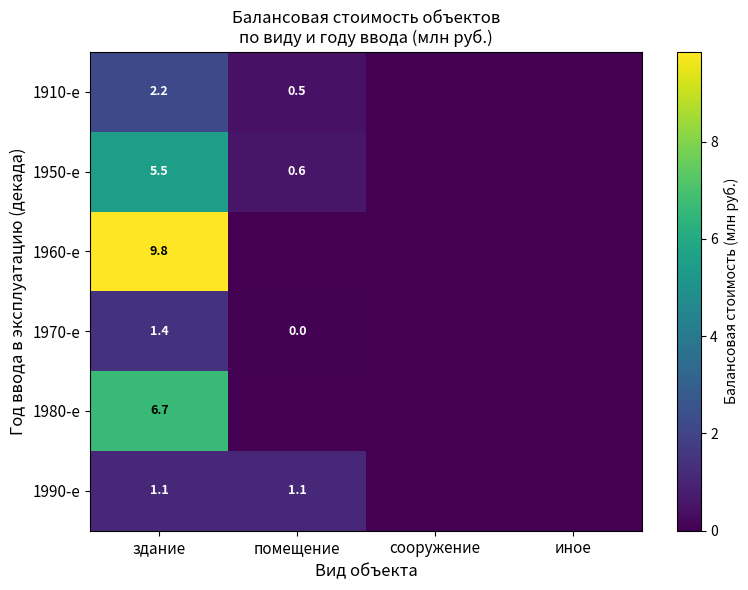

True or false: 1970-е has a value of 1.4 at здание.

True